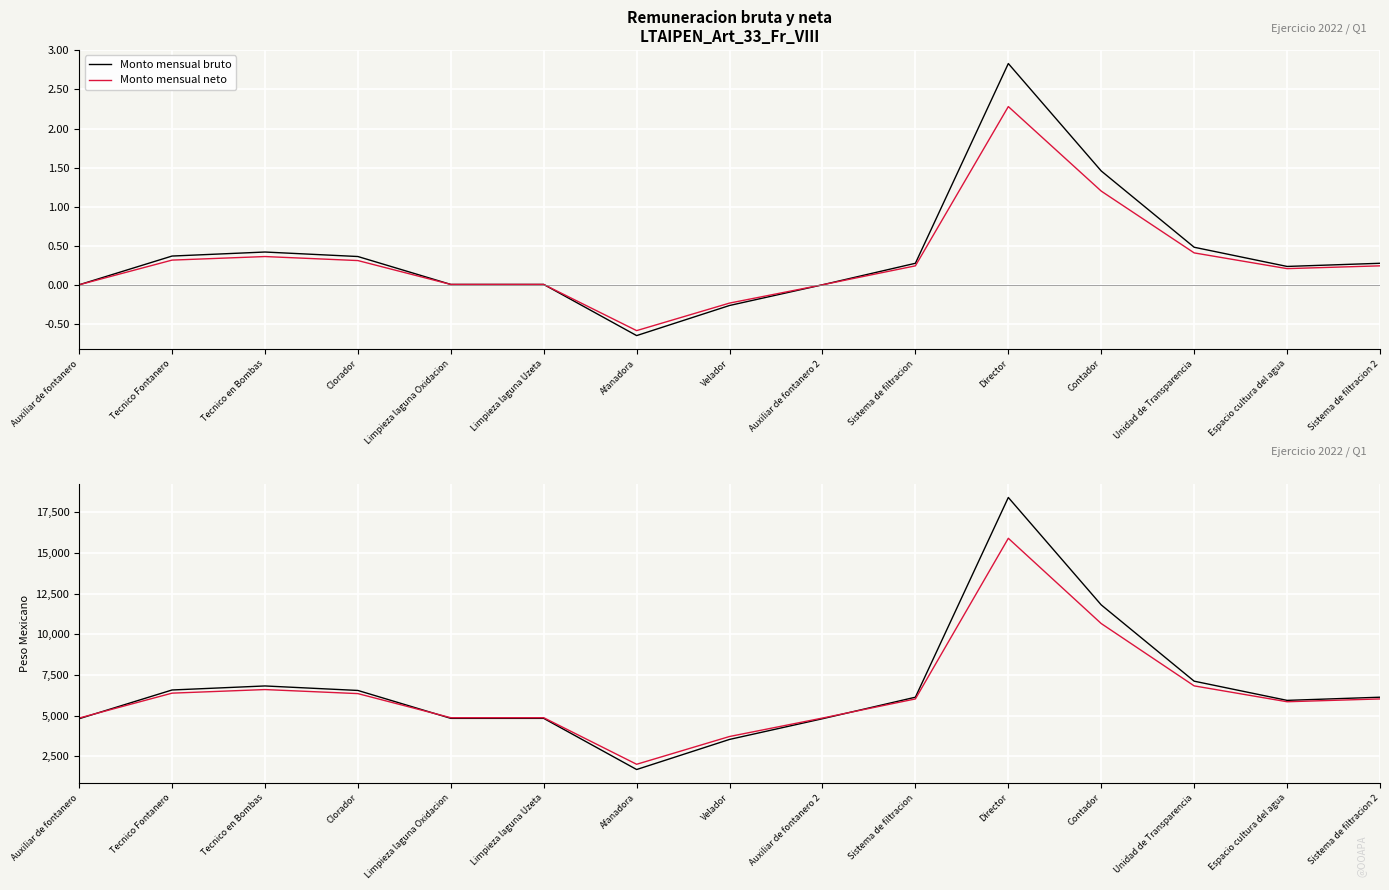

At which label does Monto mensual neto reach its minimum?

Afanadora